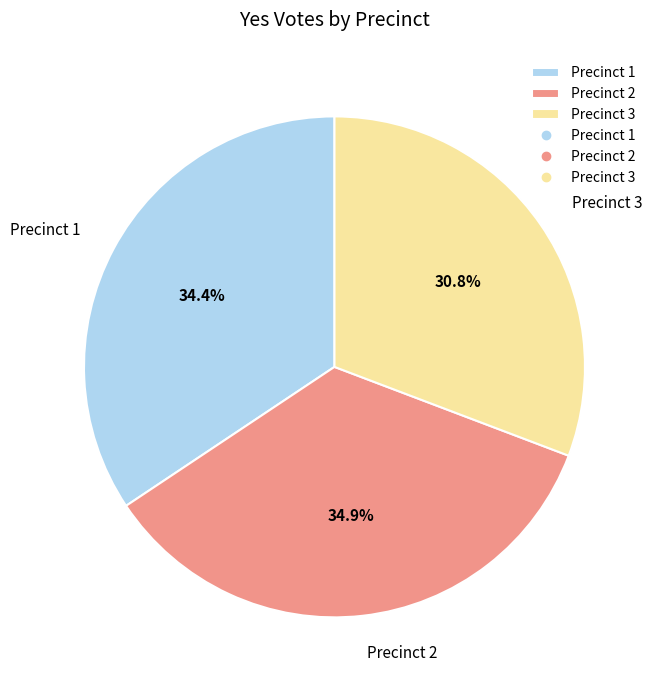

What portion of the pie excludes Precinct 1?

65.6%